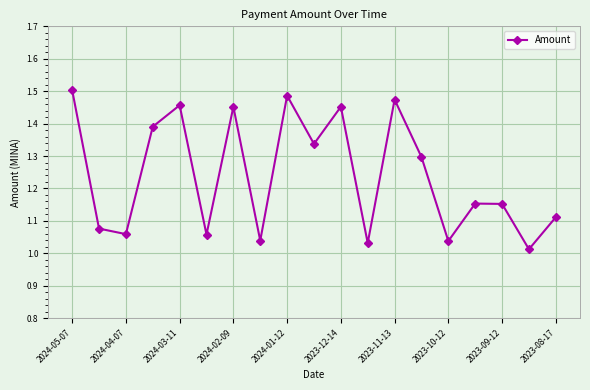

How many lines are shown in the chart?

1